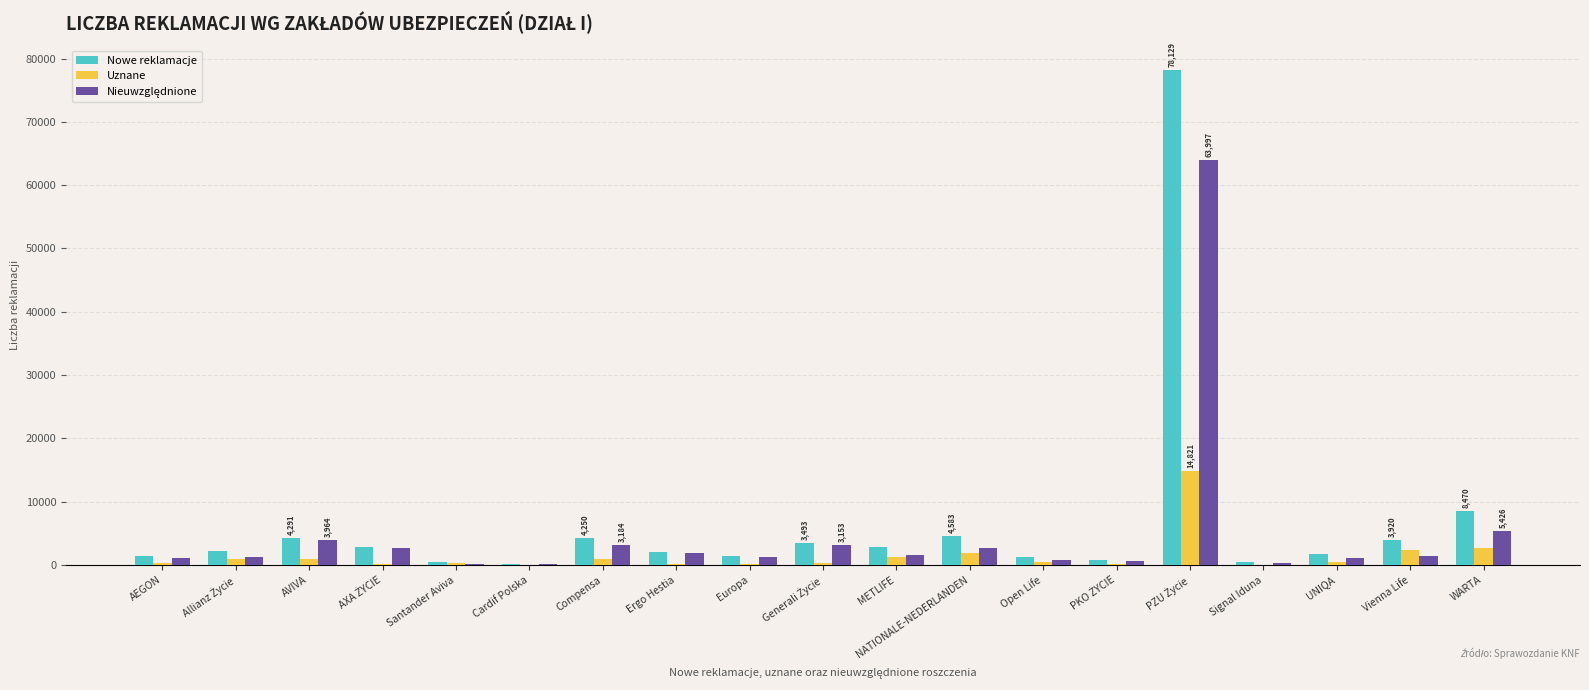

What is the greatest value displayed?

78129